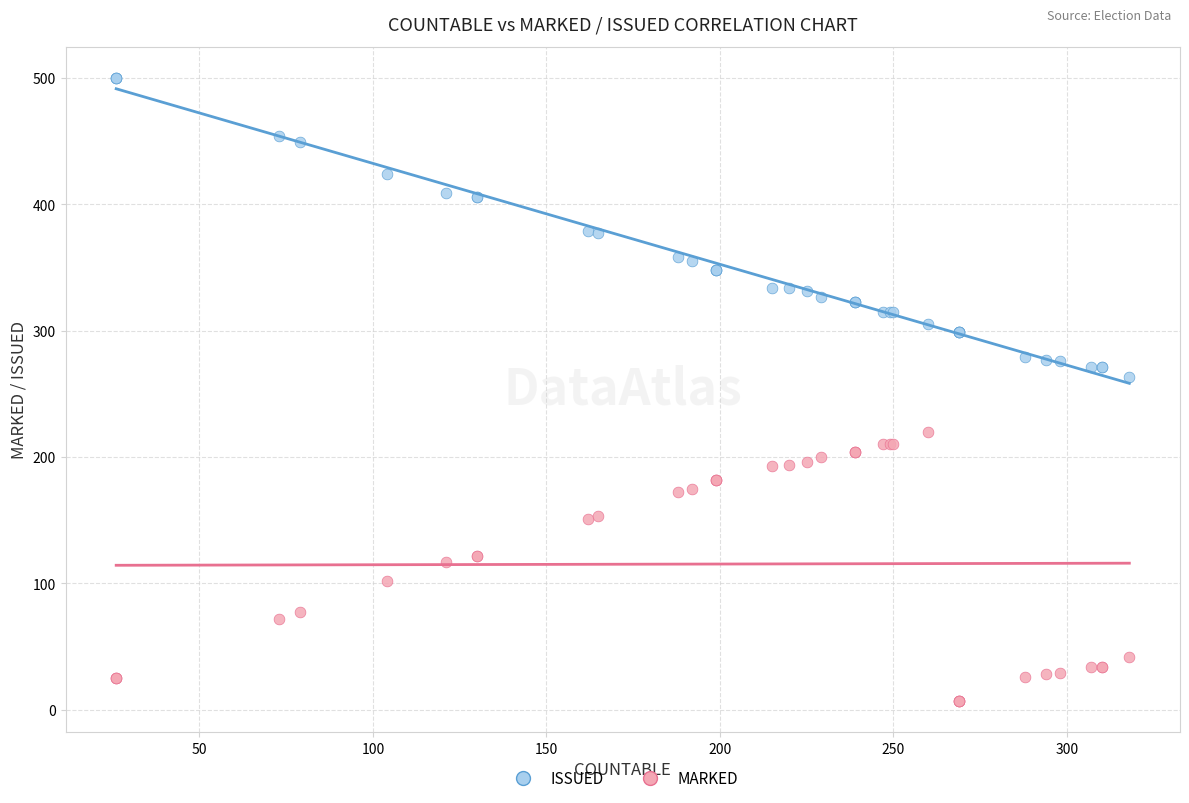

Which series reaches the minimum Y coordinate?

MARKED